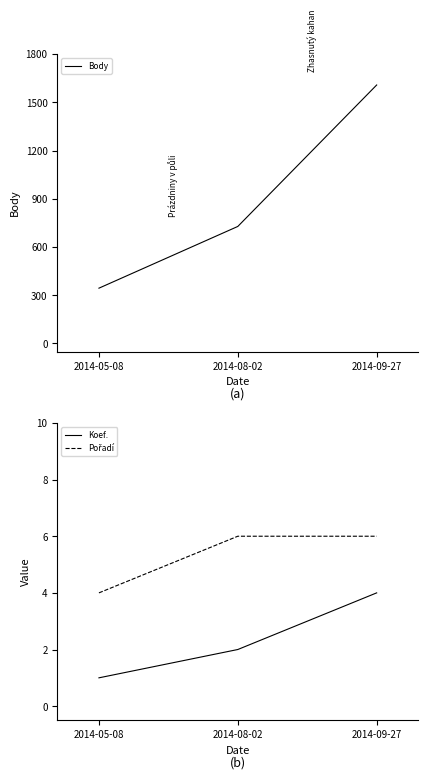

Which series has the widest spread of values?

Body